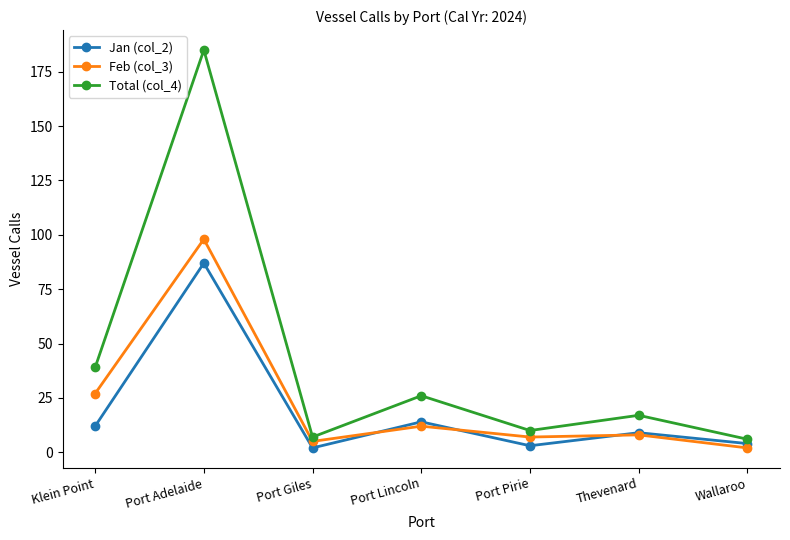

True or false: Jan (col_2) has more than 2 interior local peaks.

True